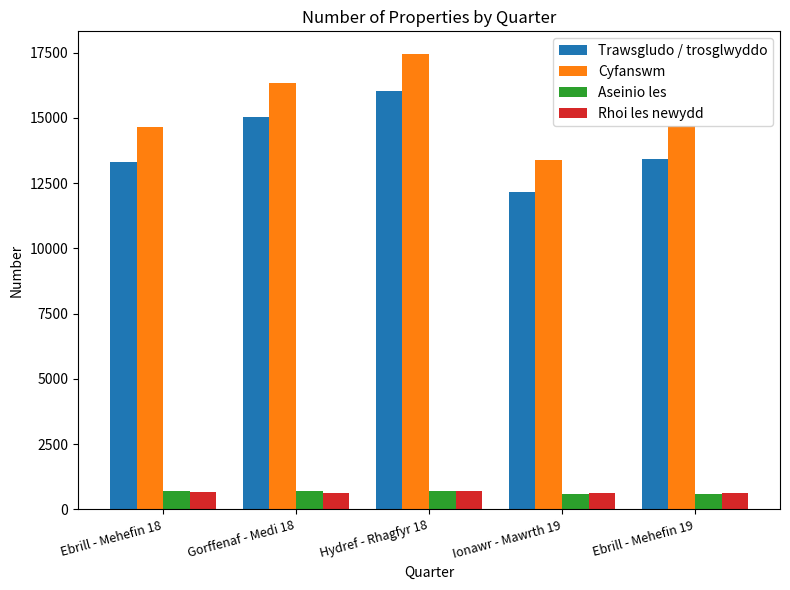

At which label does Cyfanswm reach its minimum?

Ionawr - Mawrth 19